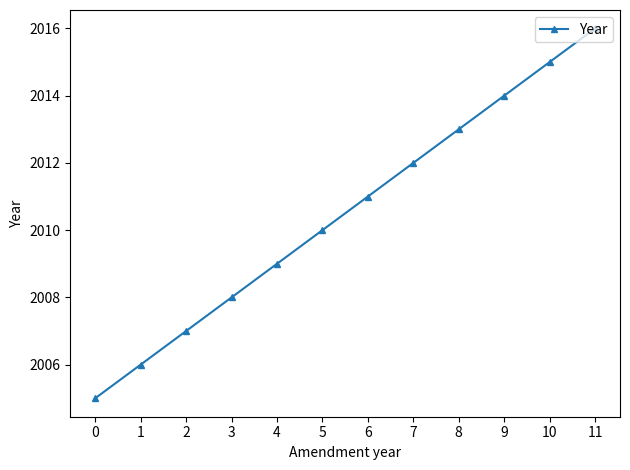

What is the difference between the second highest and second lowest values?

9